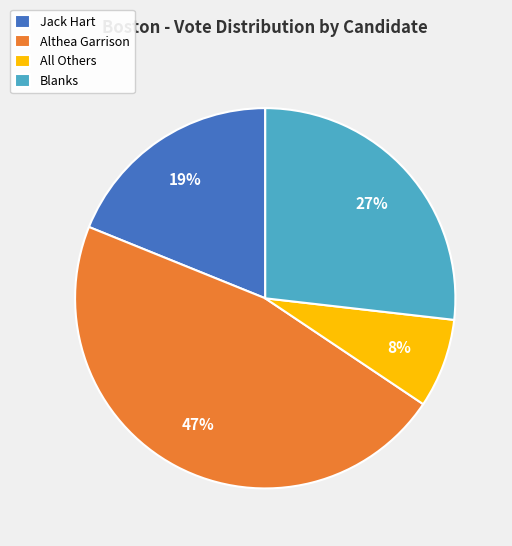

To the nearest percent, what percentage of the pie is All Others?

8%